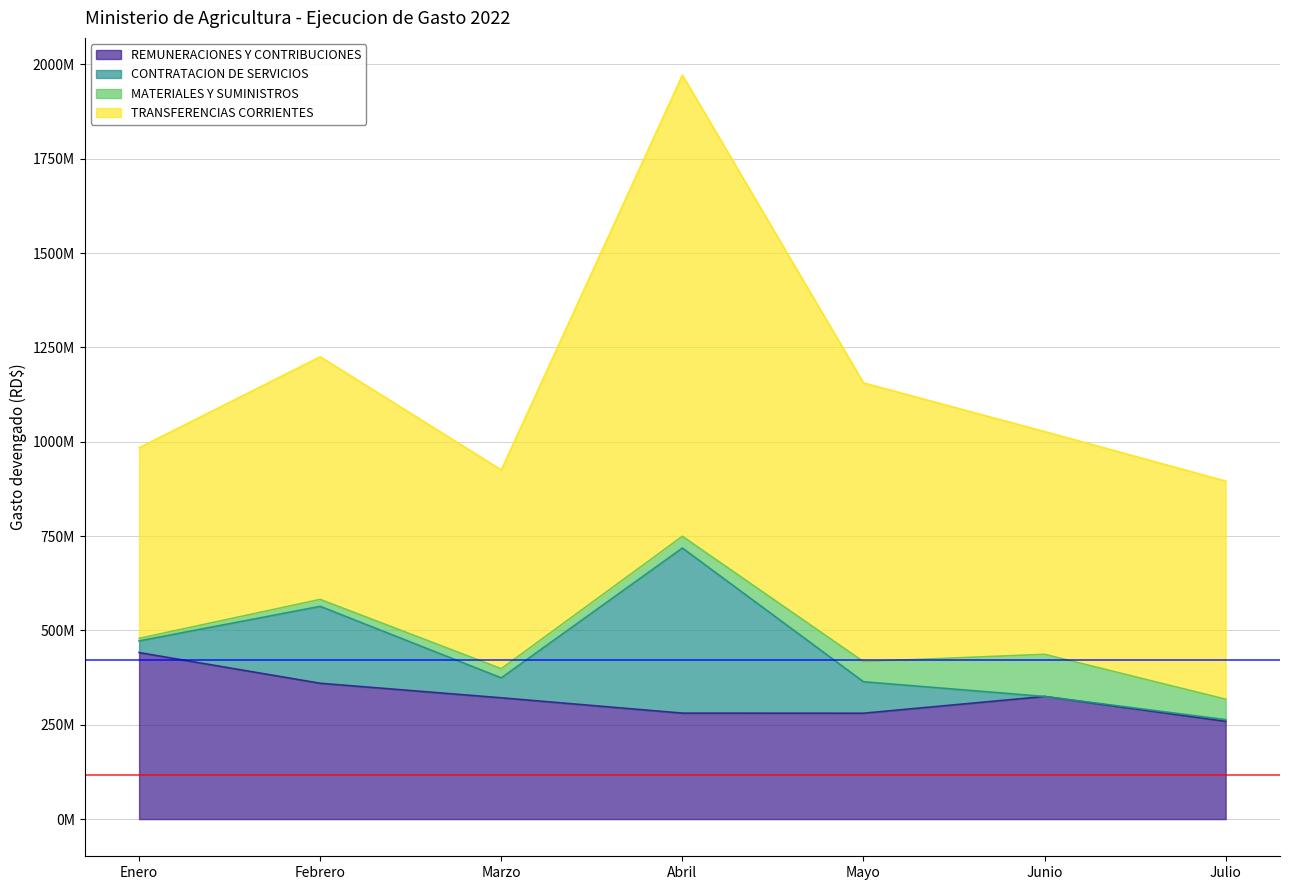

True or false: REMUNERACIONES Y CONTRIBUCIONES and TRANSFERENCIAS CORRIENTES cross at least once.

False